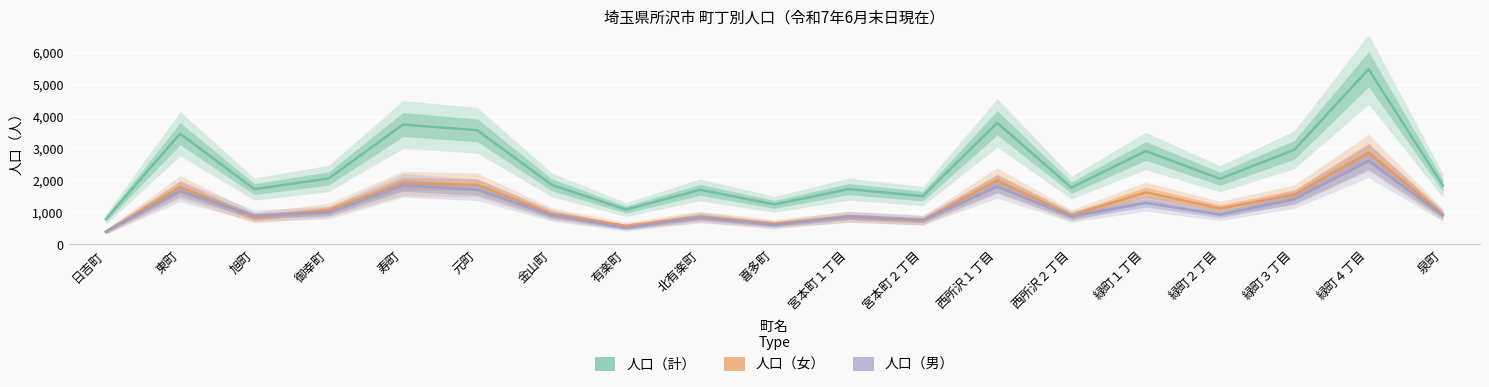

At which category does 人口（女） reach its first local peak?

東町